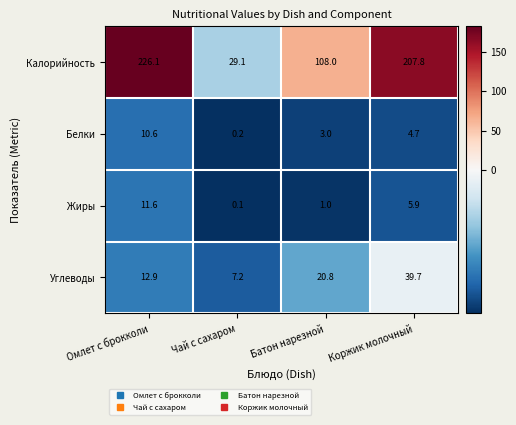

Is the value of Калорийность at Чай с сахаром greater than the value of Углеводы at Батон нарезной?

Yes